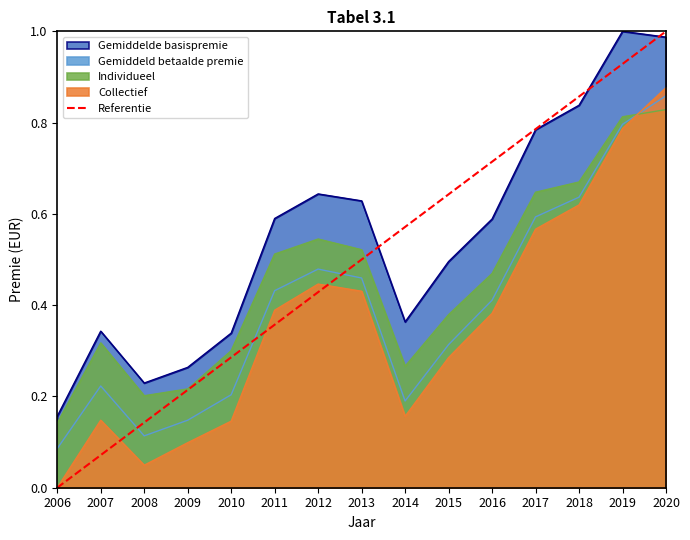

Is it true that Individueel equals 0.8 at 2019?

True